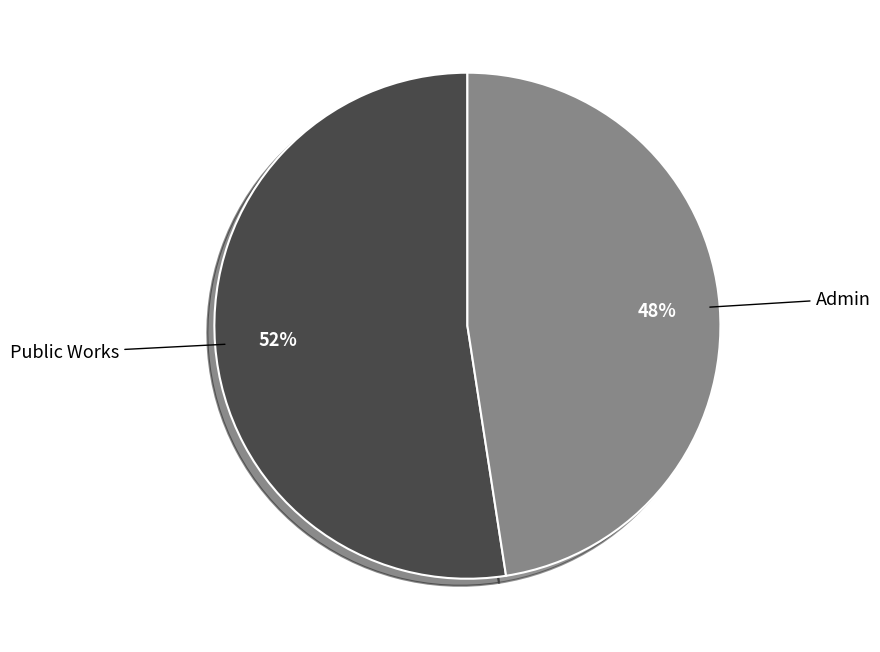

To the nearest percent, what is the average slice percentage?

50%